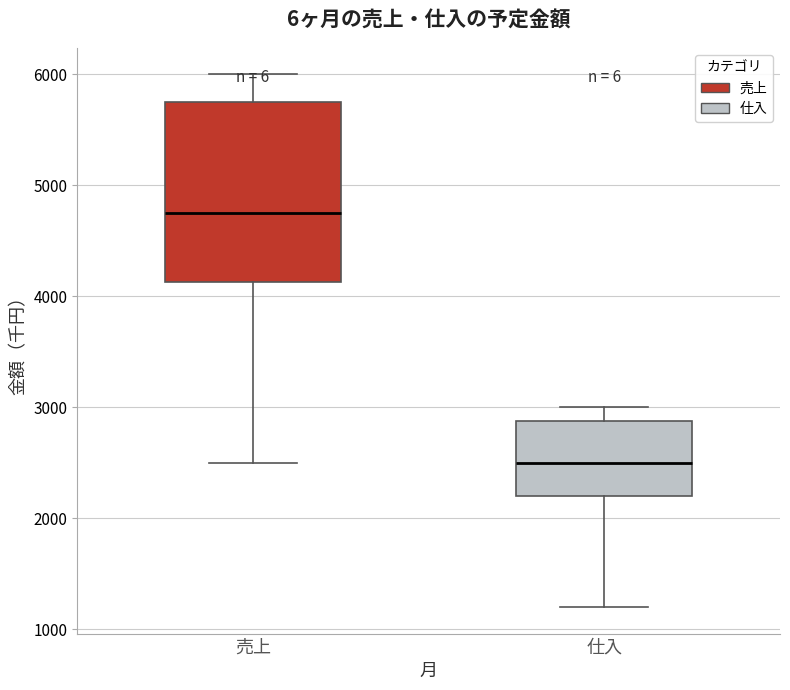

Where is the upper edge of the box for 売上 on the y-axis? The values are not printed on the chart, so give them approximately, as read against the axis.

5800